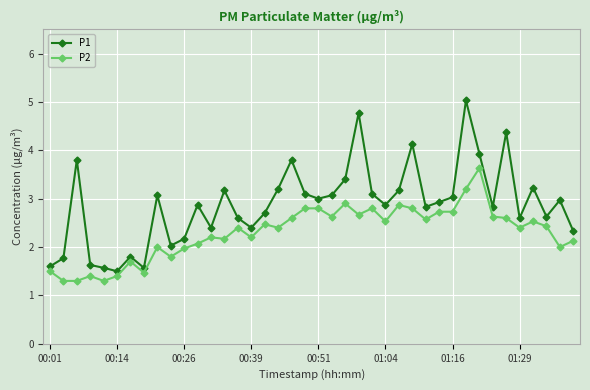

What are all the series names shown in the legend?

P1, P2